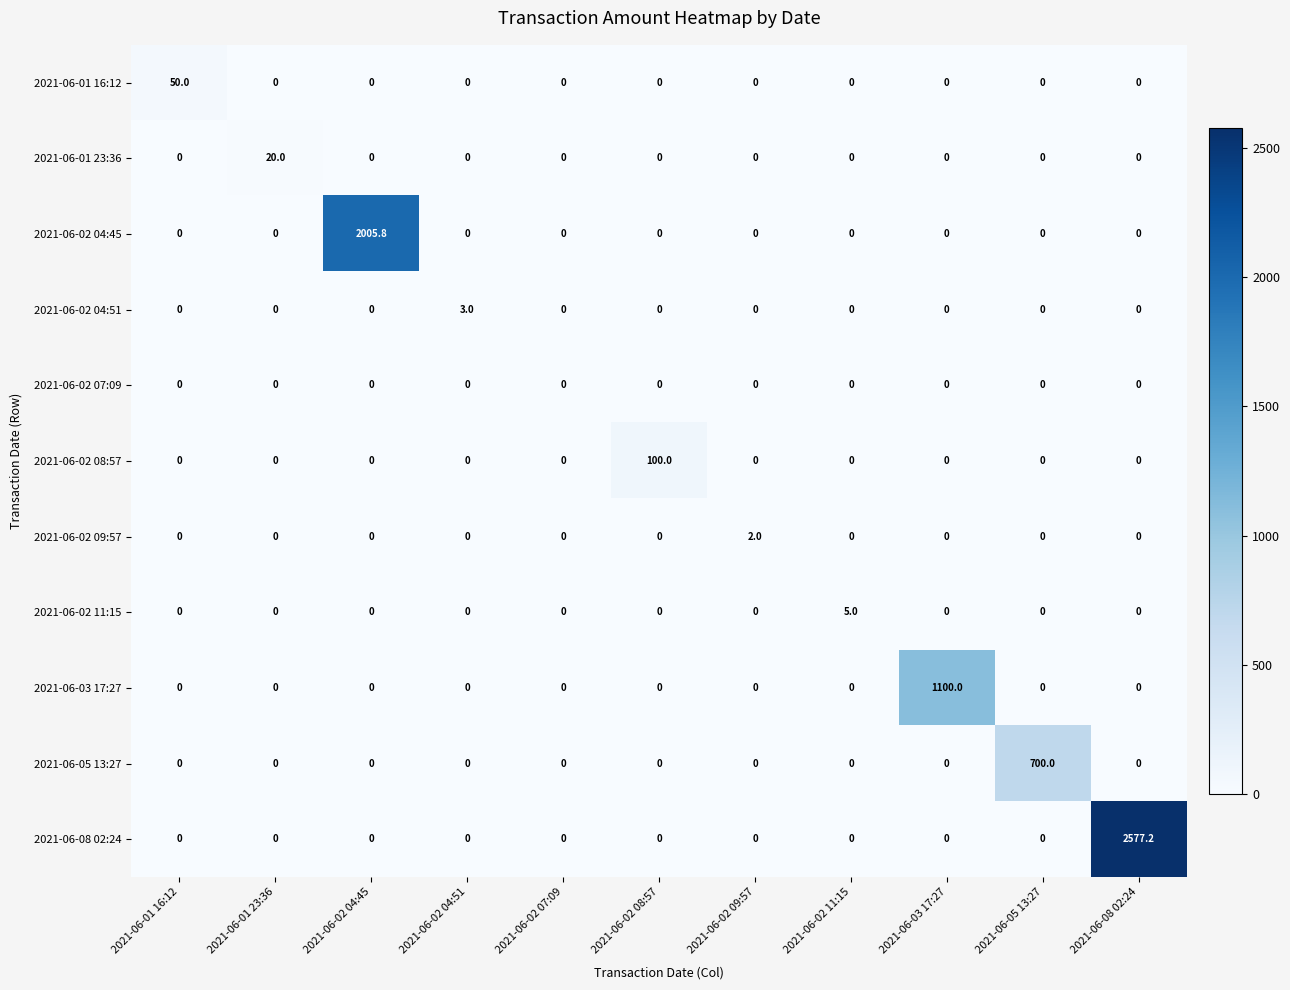

At which label does 2021-06-02 04:51 reach its peak?

2021-06-02 04:51